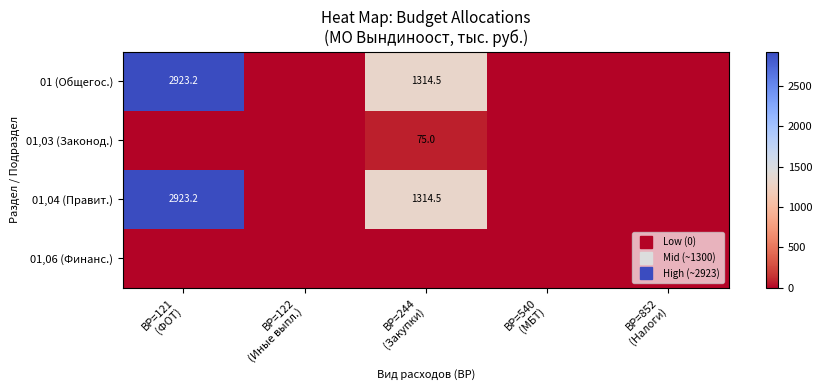

How many values in the 01 (Общегос.) series exceed 0?

2